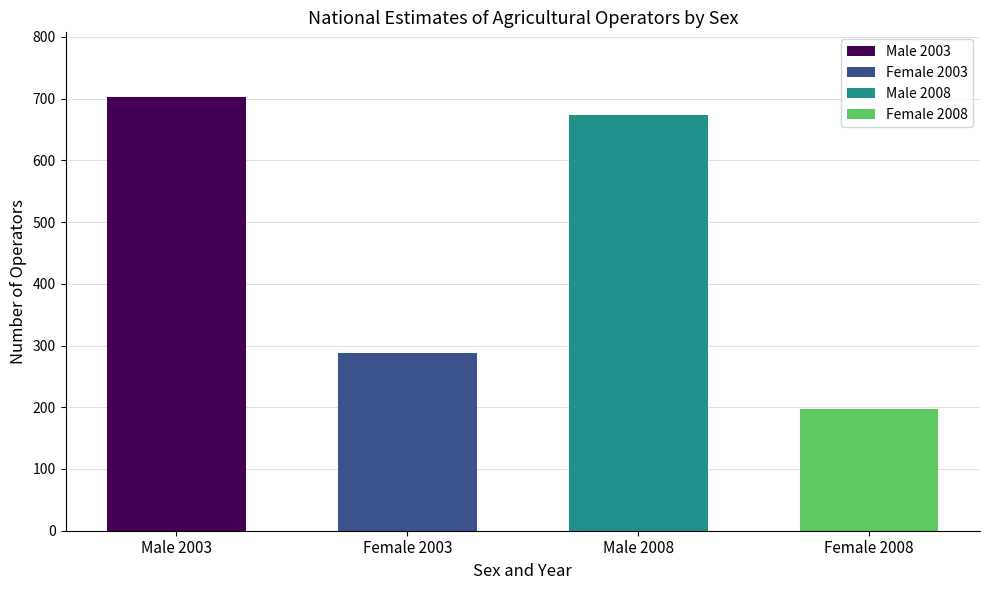

The value at Male 2008 is 673. True or false?

True